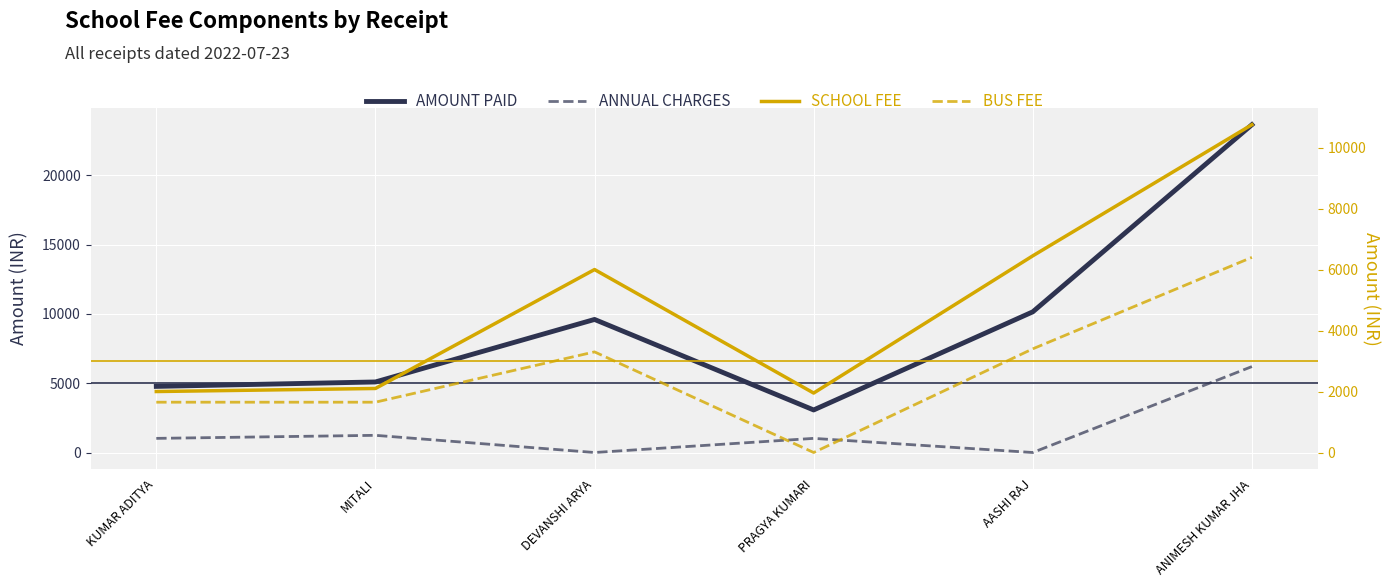

How many data points does each series have?

6